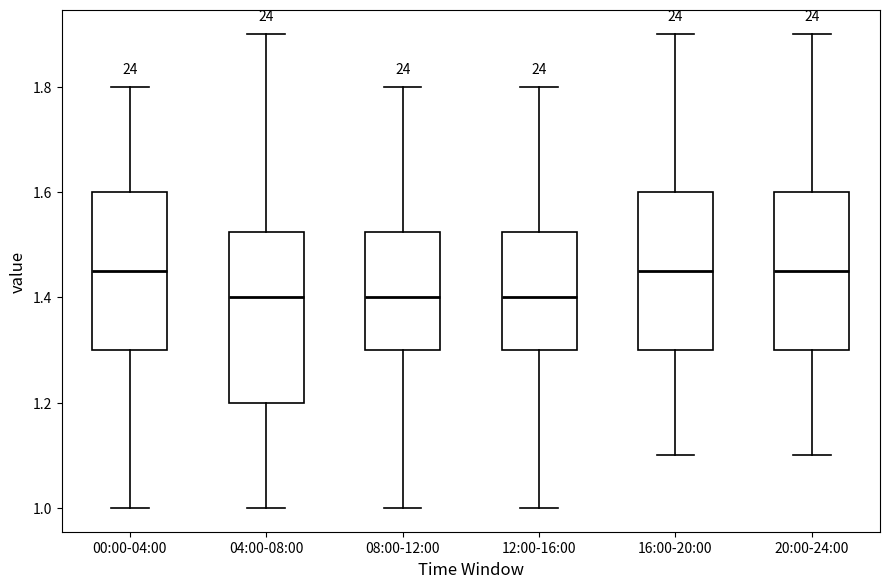

Which box is the tallest, from its lower edge to its upper edge?

04:00-08:00